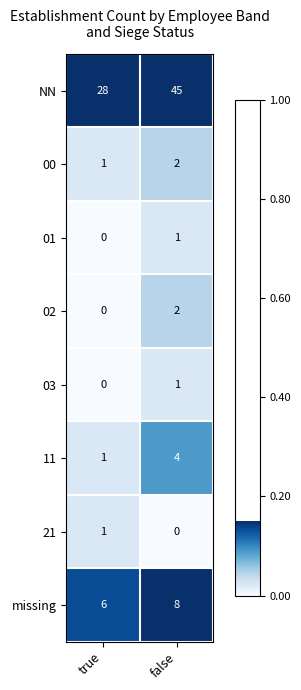

Is the value of missing at false greater than the value of 00 at false?

Yes